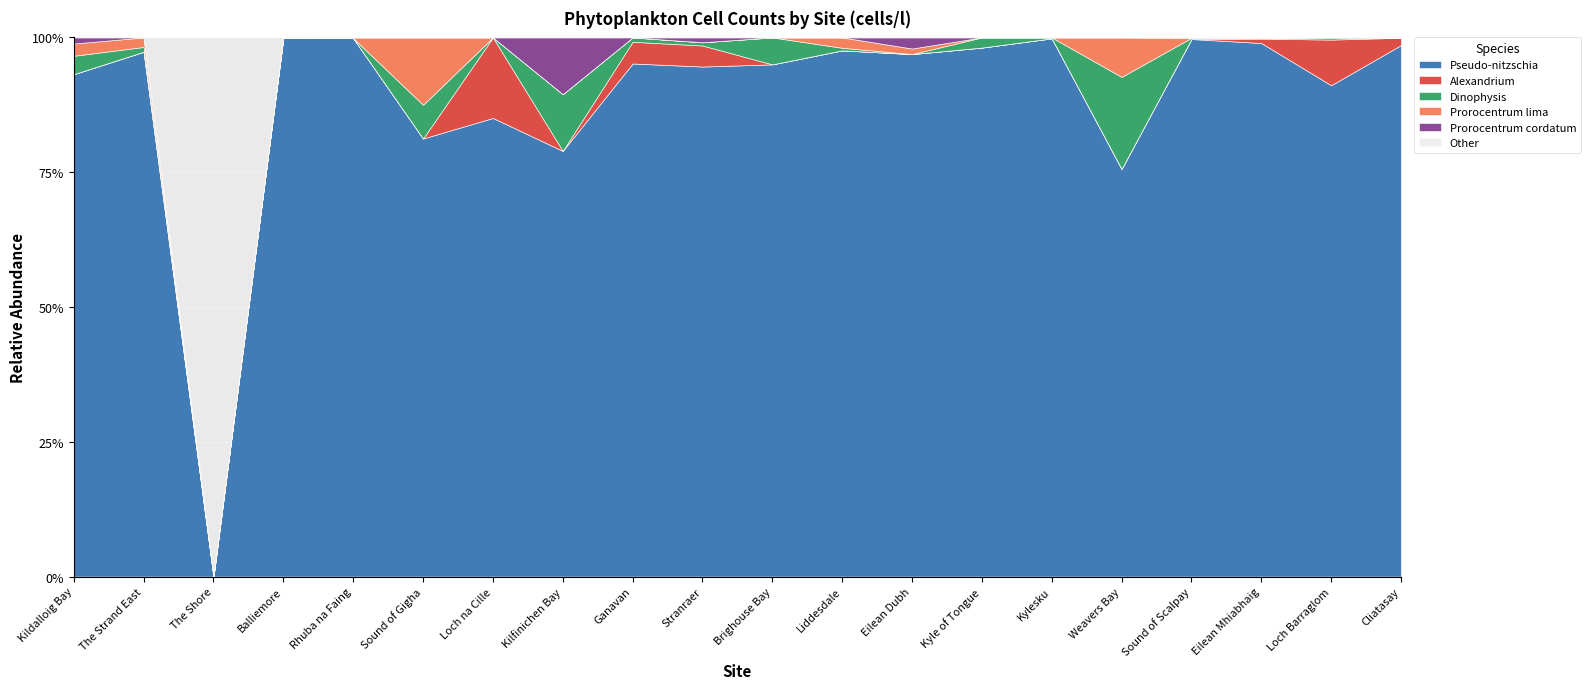

How many interior local peaks does the Pseudo-nitzschia series have?

7